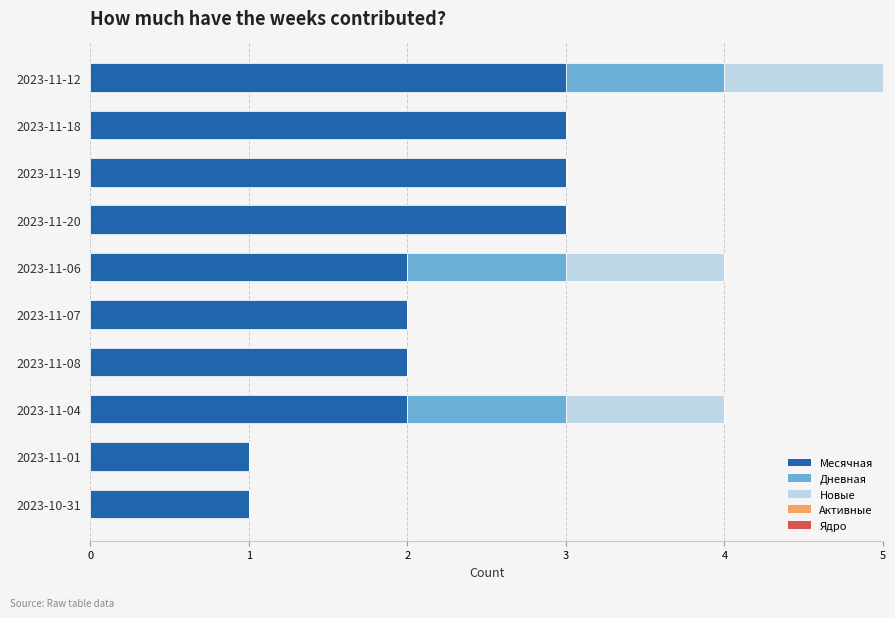

True or false: Месячная has a value of 1 at 2023-11-06.

False